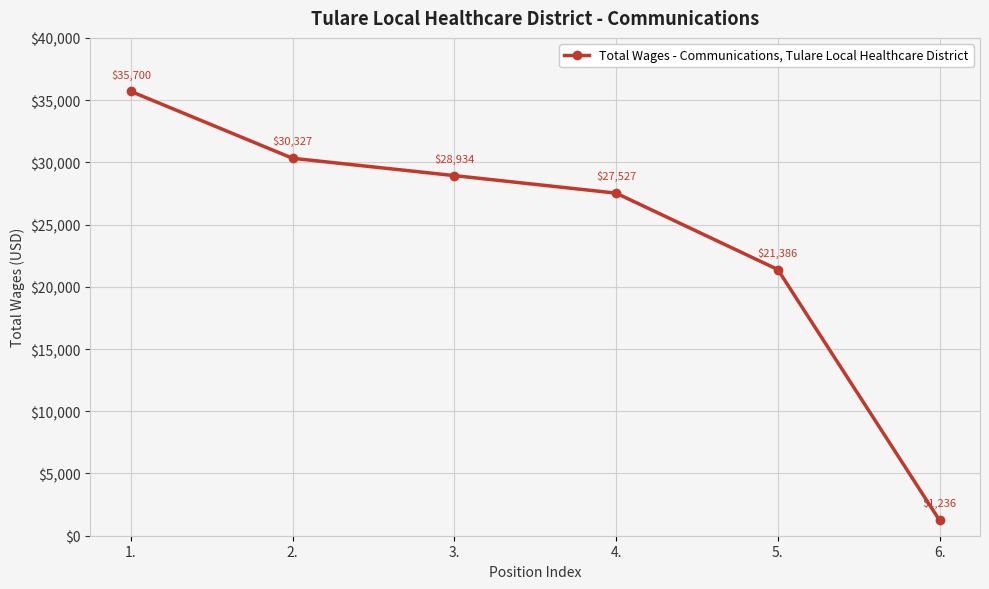

What position from the left is 4.?

4